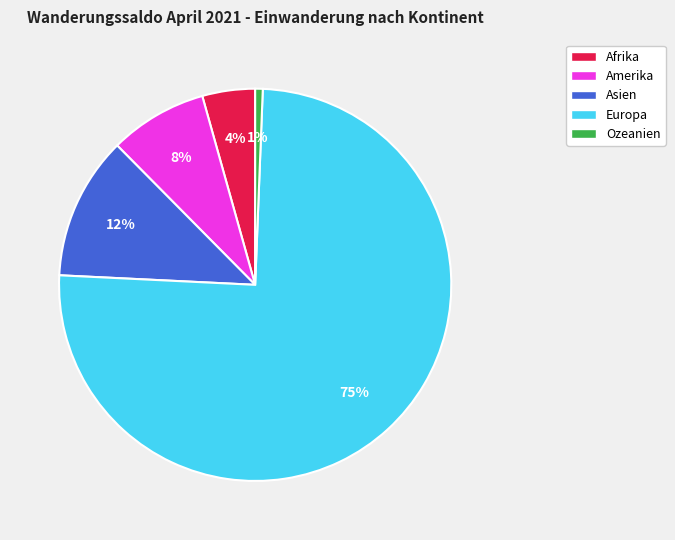

Count the number of slices in the pie.

5